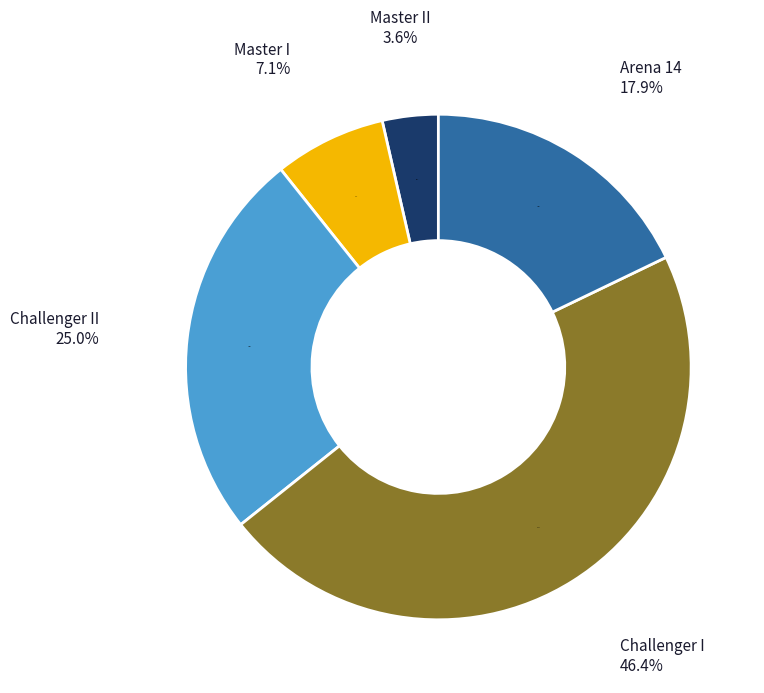

The Arena 14 slice represents 18% of the pie. True or false?

True